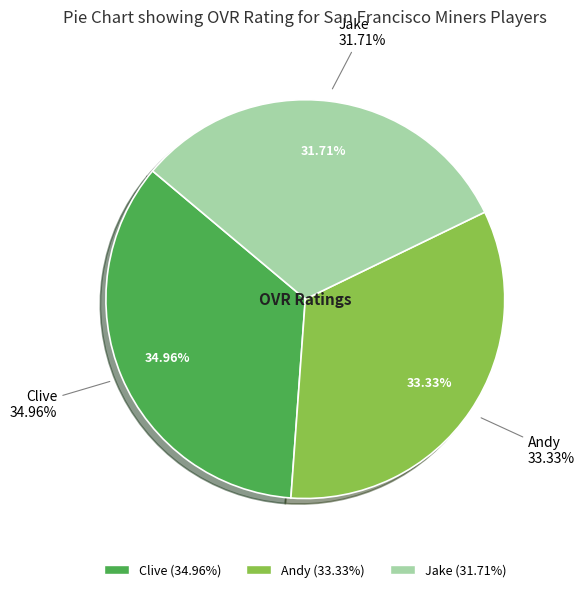

To the nearest percent, what is the difference between the Clive and Jake slice percentages?

3%